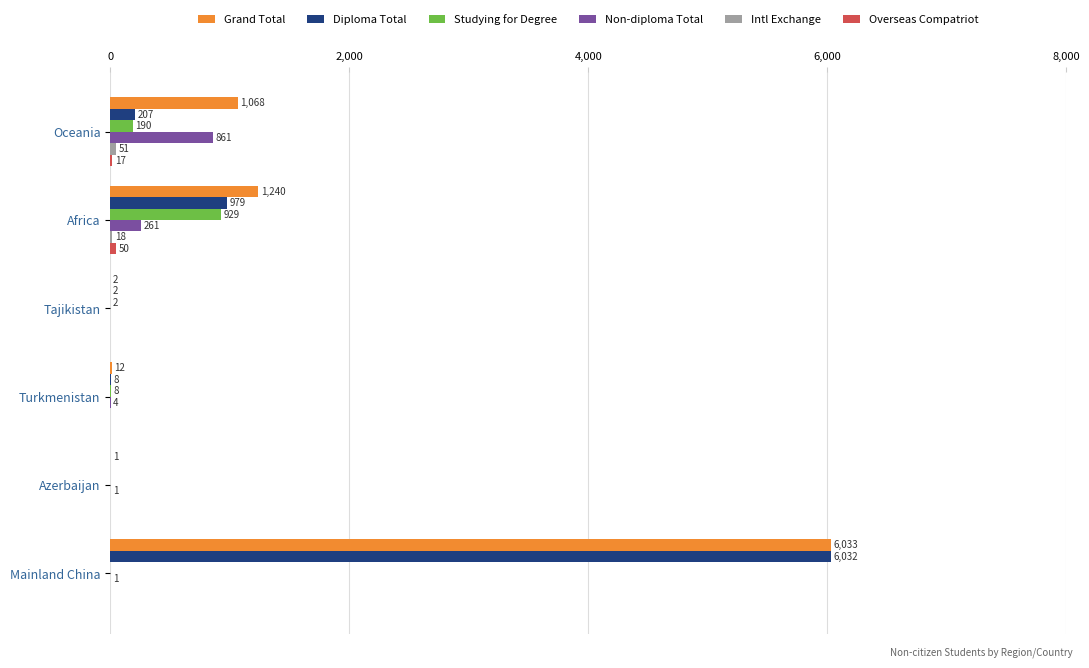

The Studying for Degree series shows 1649 at Africa. True or false?

False